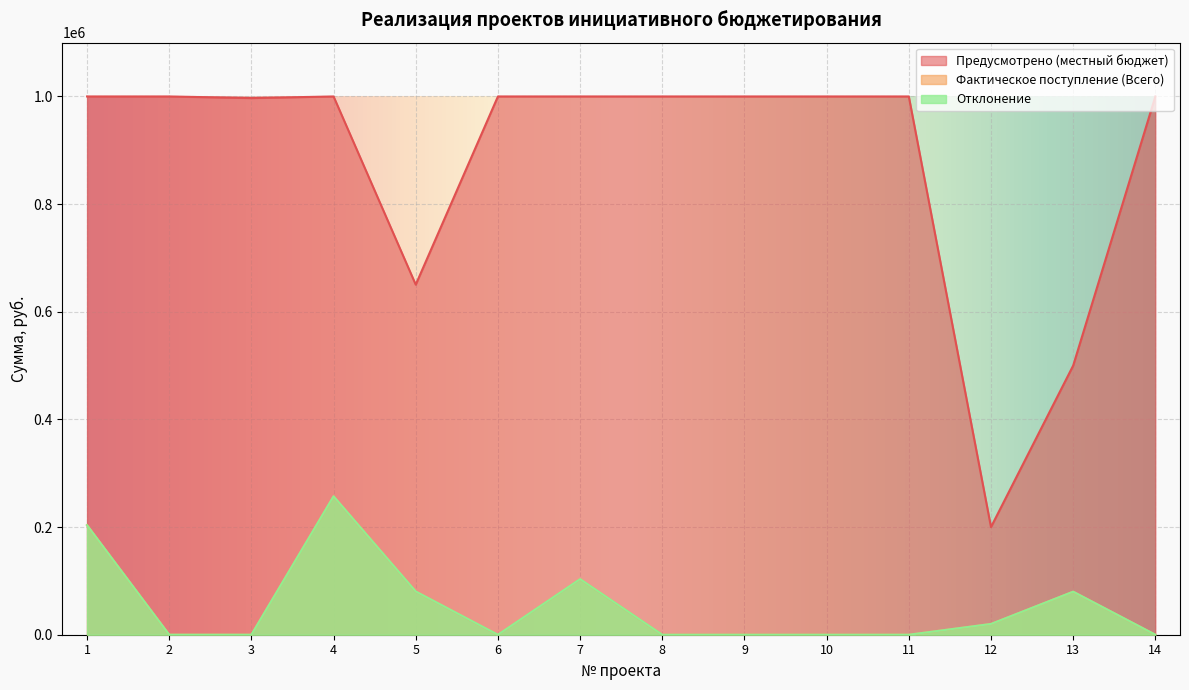

At how many categories does at least one series exceed 681284?

11